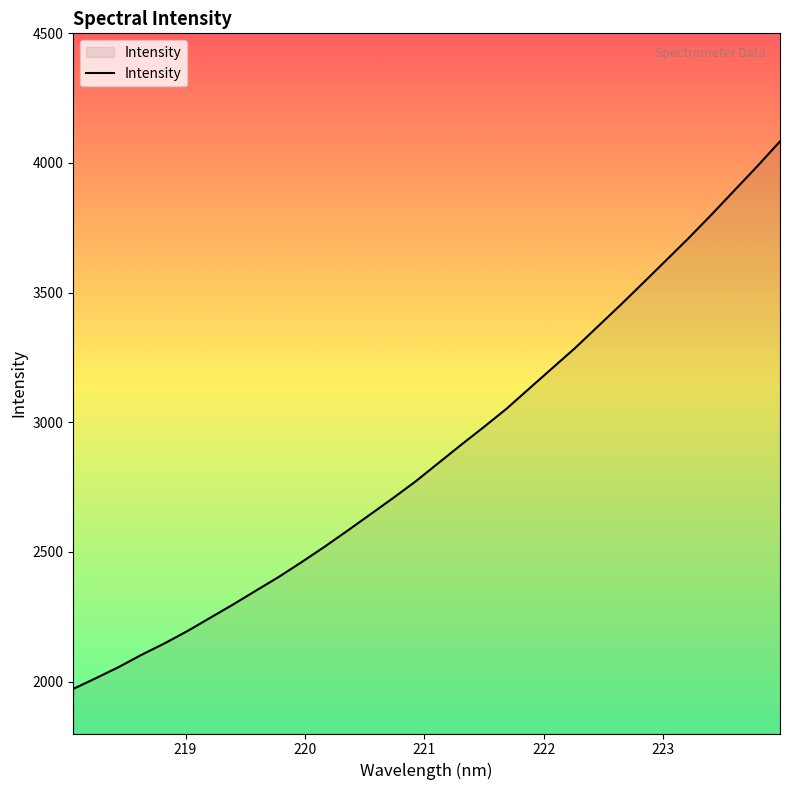

What is the difference between the maximum and minimum values?

2111.4